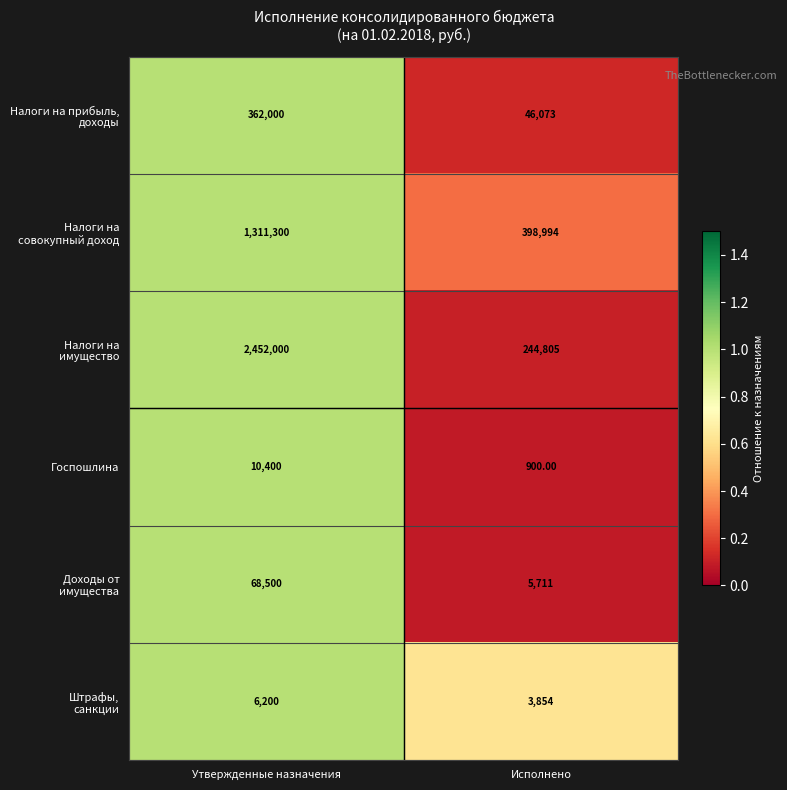

What is the minimum value shown in the chart?

900